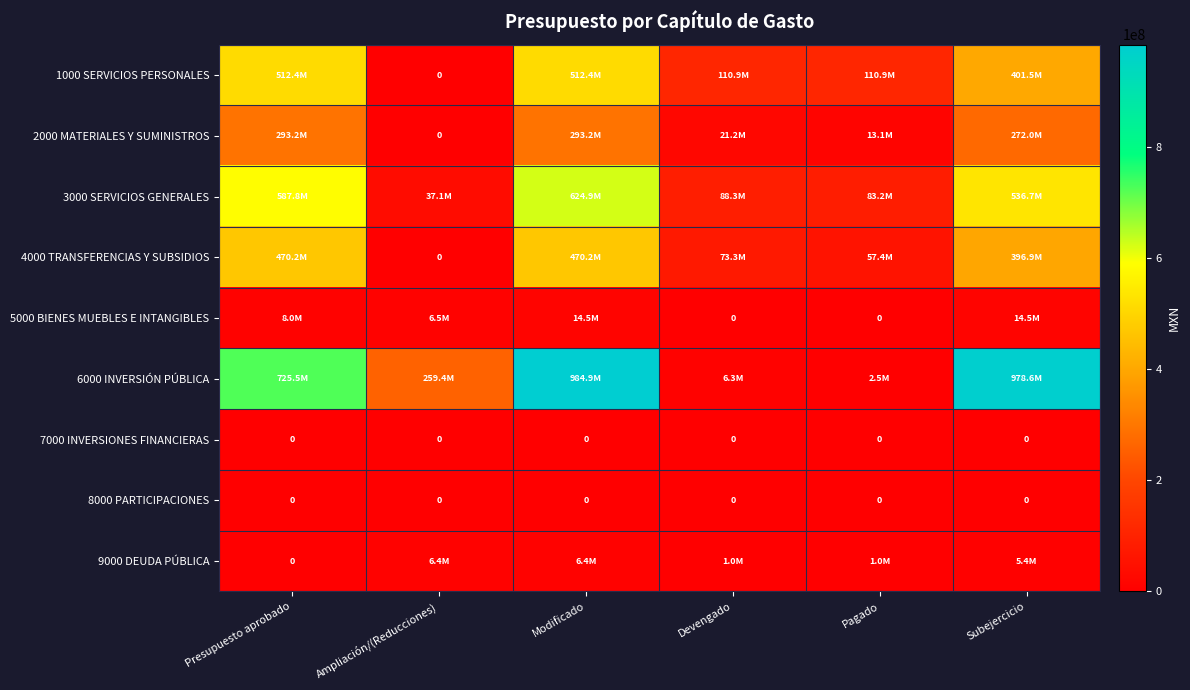

True or false: 7000 INVERSIONES FINANCIERAS has a value of 0 at Modificado.

True